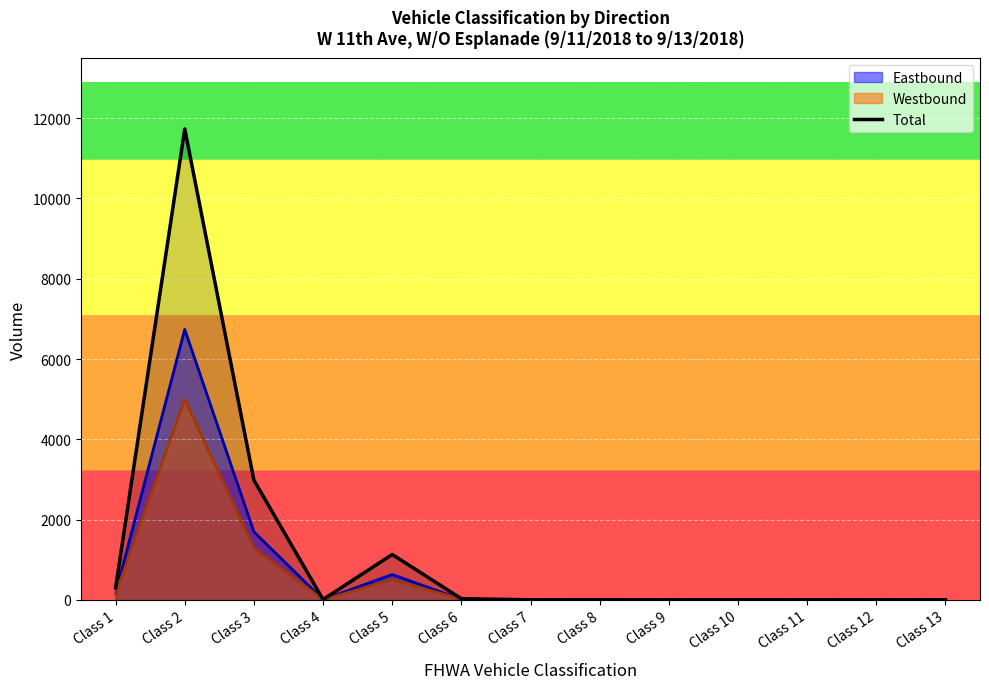

At which category does the data reach its first local valley?

Class 4